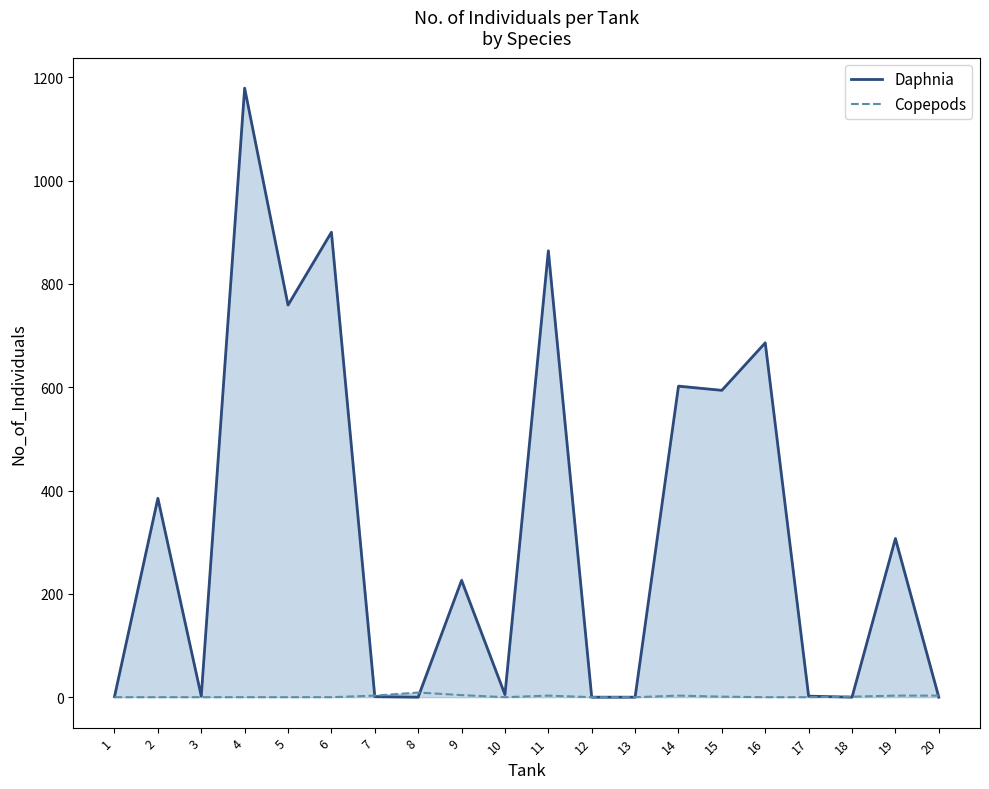

What is the highest value of the Daphnia series?

1179